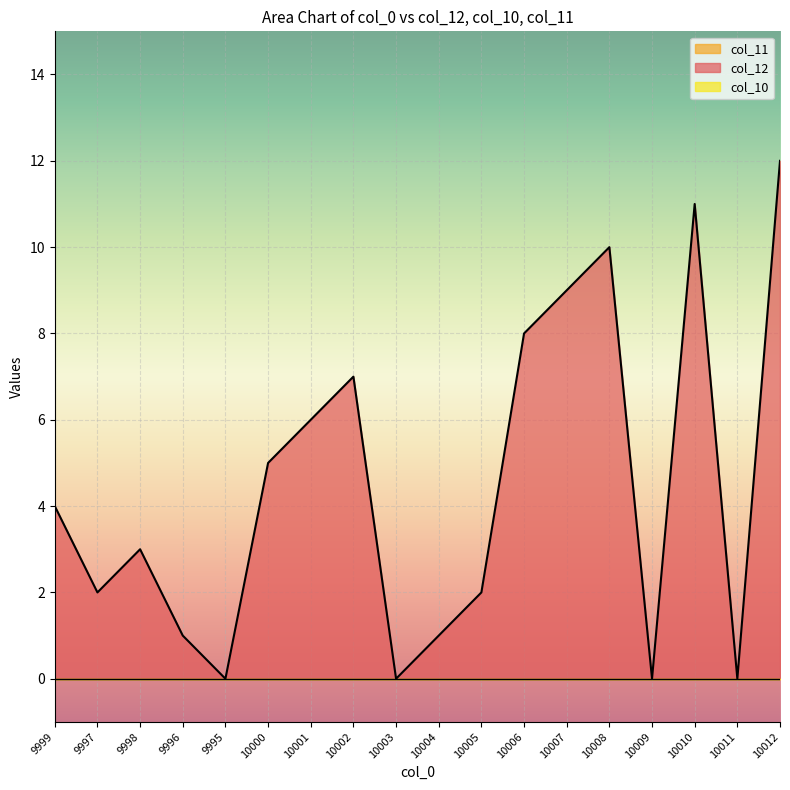

Reading left to right, extract all data points from this chart.

col_12: 9999=4	9997=2	9998=3	9996=1	9995=0	10000=5	10001=6	10002=7	10003=0	10004=1	10005=2	10006=8	10007=9	10008=10	10009=0	10010=11	10011=0	10012=12
col_10: 9999=0	9997=0	9998=0	9996=0	9995=0	10000=0	10001=0	10002=0	10003=0	10004=0	10005=0	10006=0	10007=0	10008=0	10009=0	10010=0	10011=0	10012=0
col_11: 9999=0	9997=0	9998=0	9996=0	9995=0	10000=0	10001=0	10002=0	10003=0	10004=0	10005=0	10006=0	10007=0	10008=0	10009=0	10010=0	10011=0	10012=0